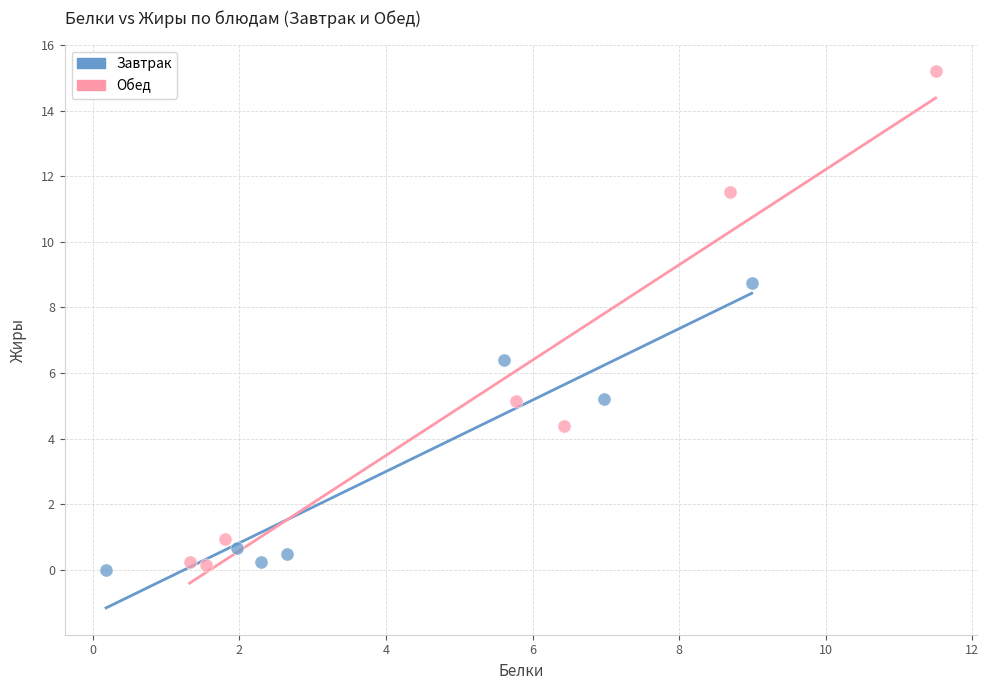

Which series has the largest Y range (max minus min)?

Обед